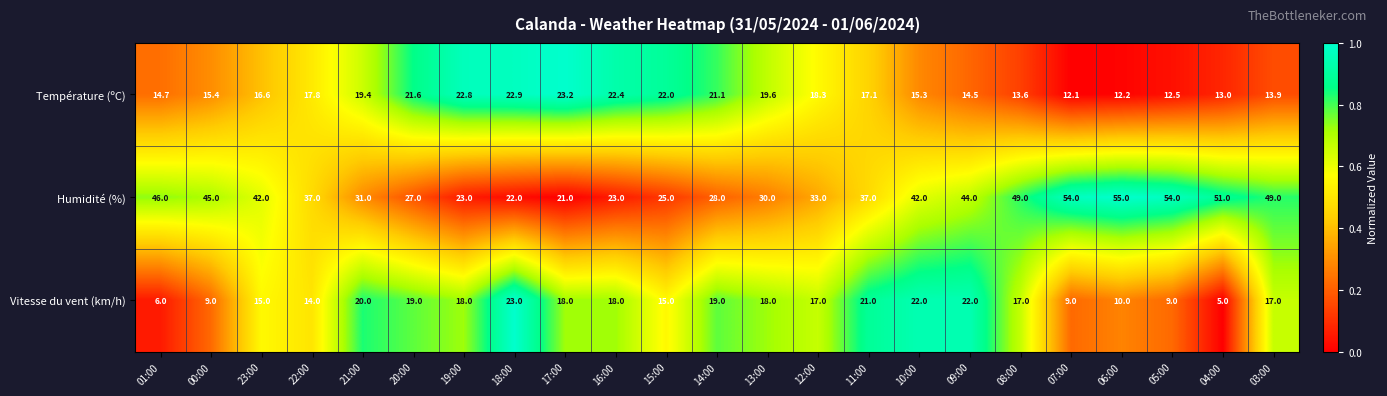

How many distinct data groups are displayed?

3